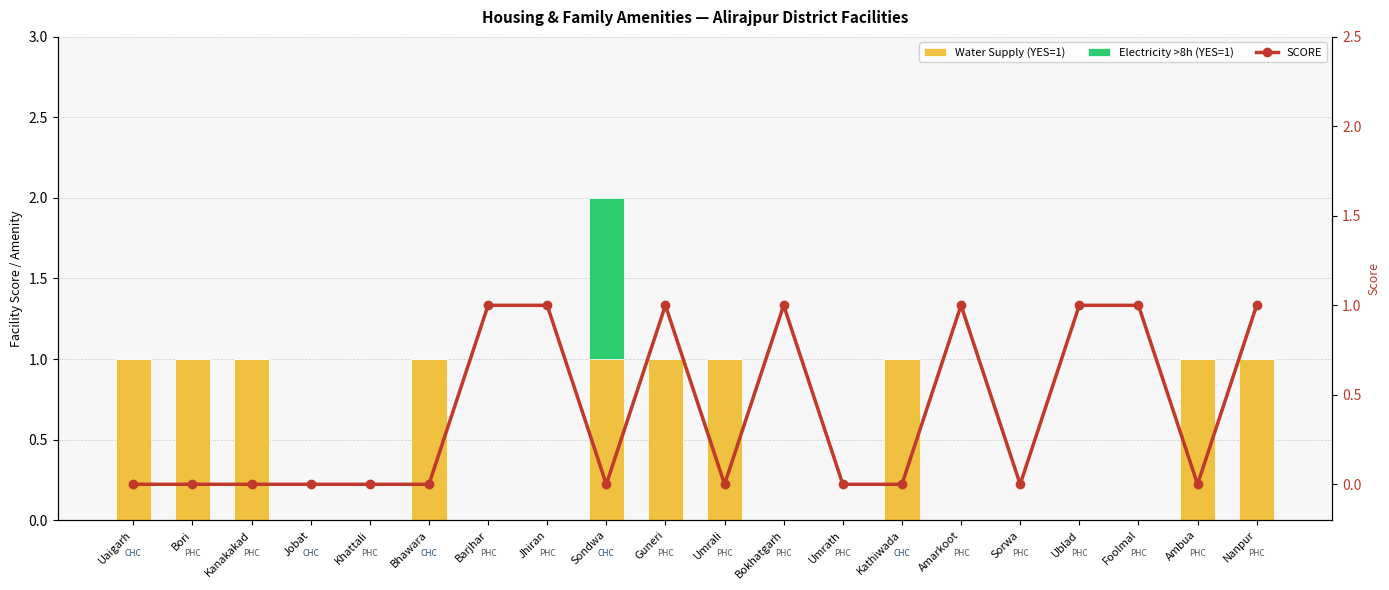

What is the label of the 3rd bar from the right?

Foolmal